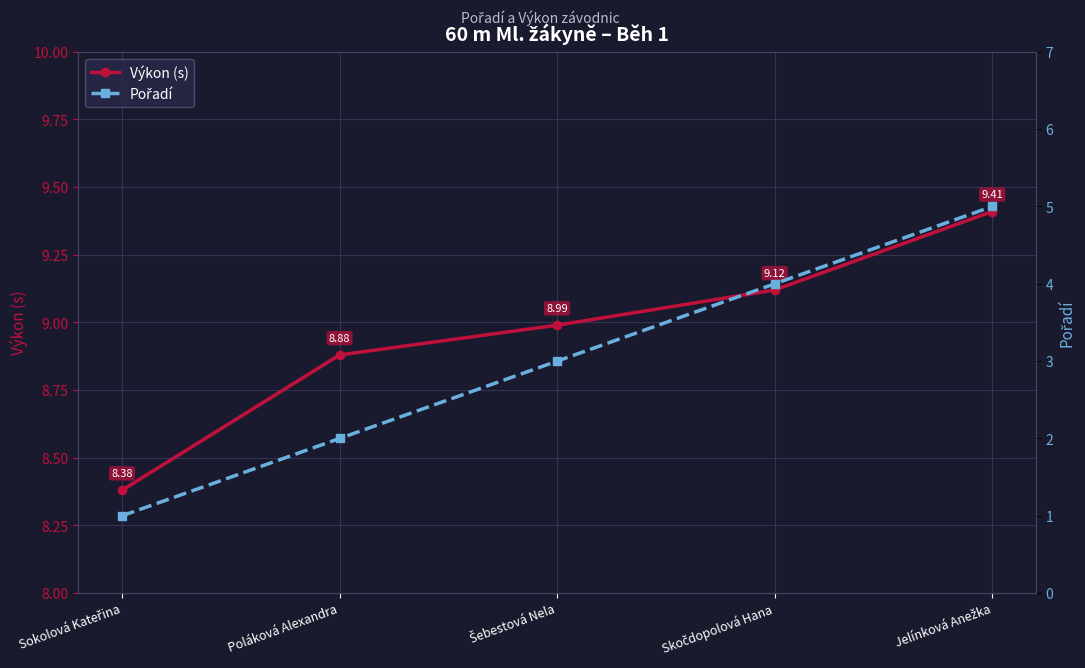

What position from the left is Šebestová Nela?

3